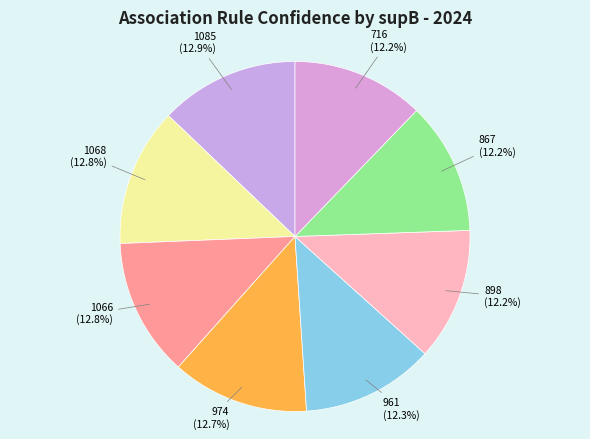

How many segments does this pie chart have?

8